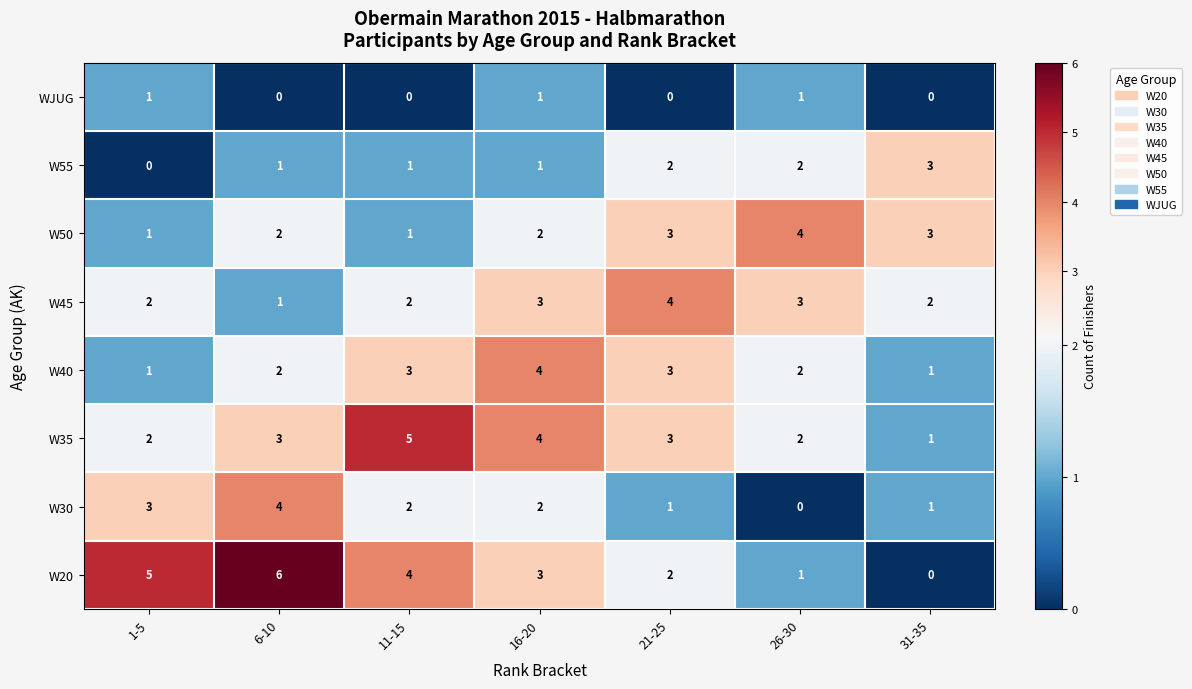

How many data points does each series have?

7